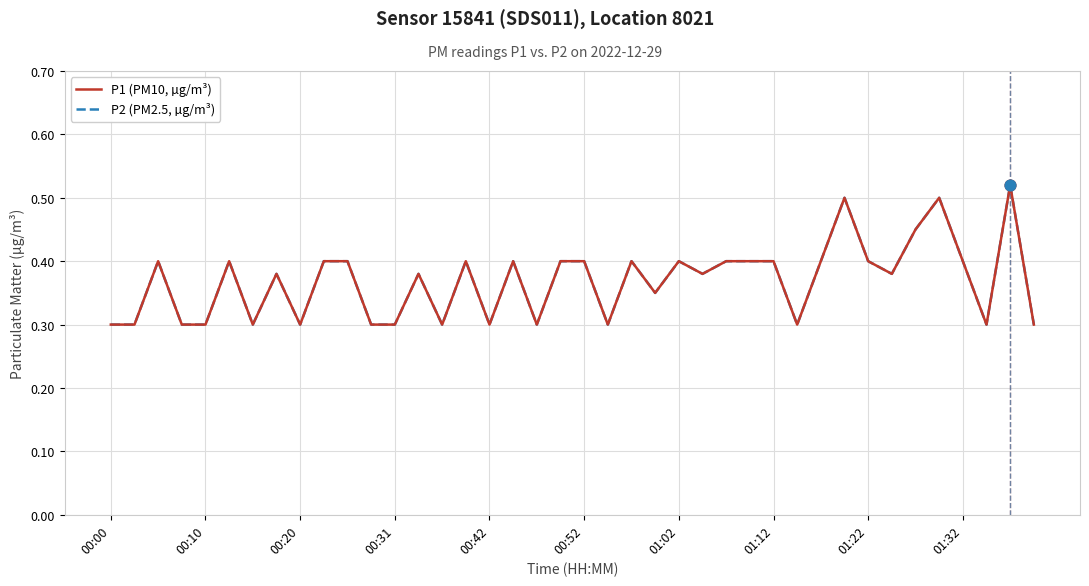

Is this an area chart (filled region under the line)?

No